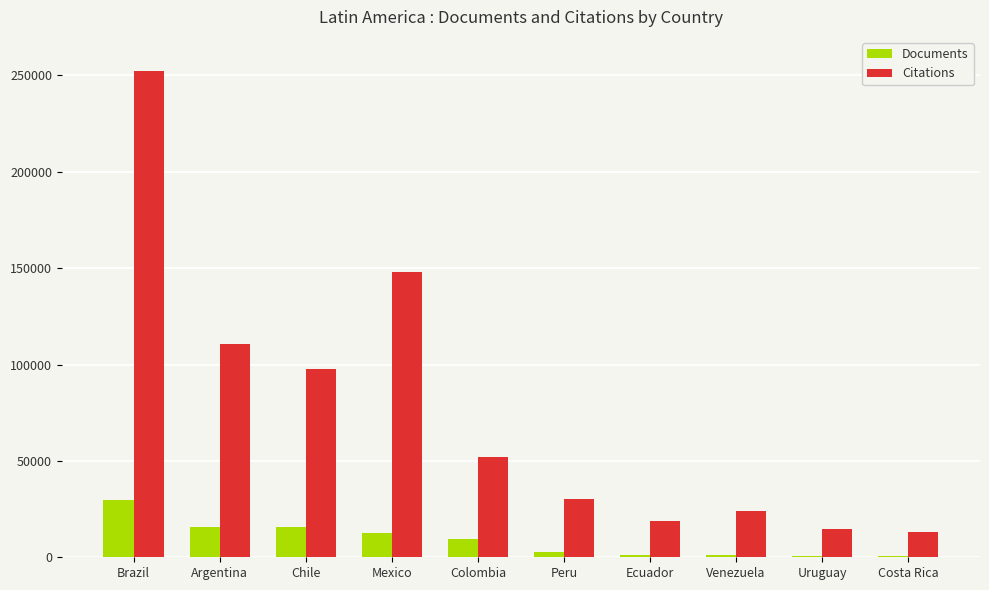

Where is Citations nearest to the value 132838?

Mexico